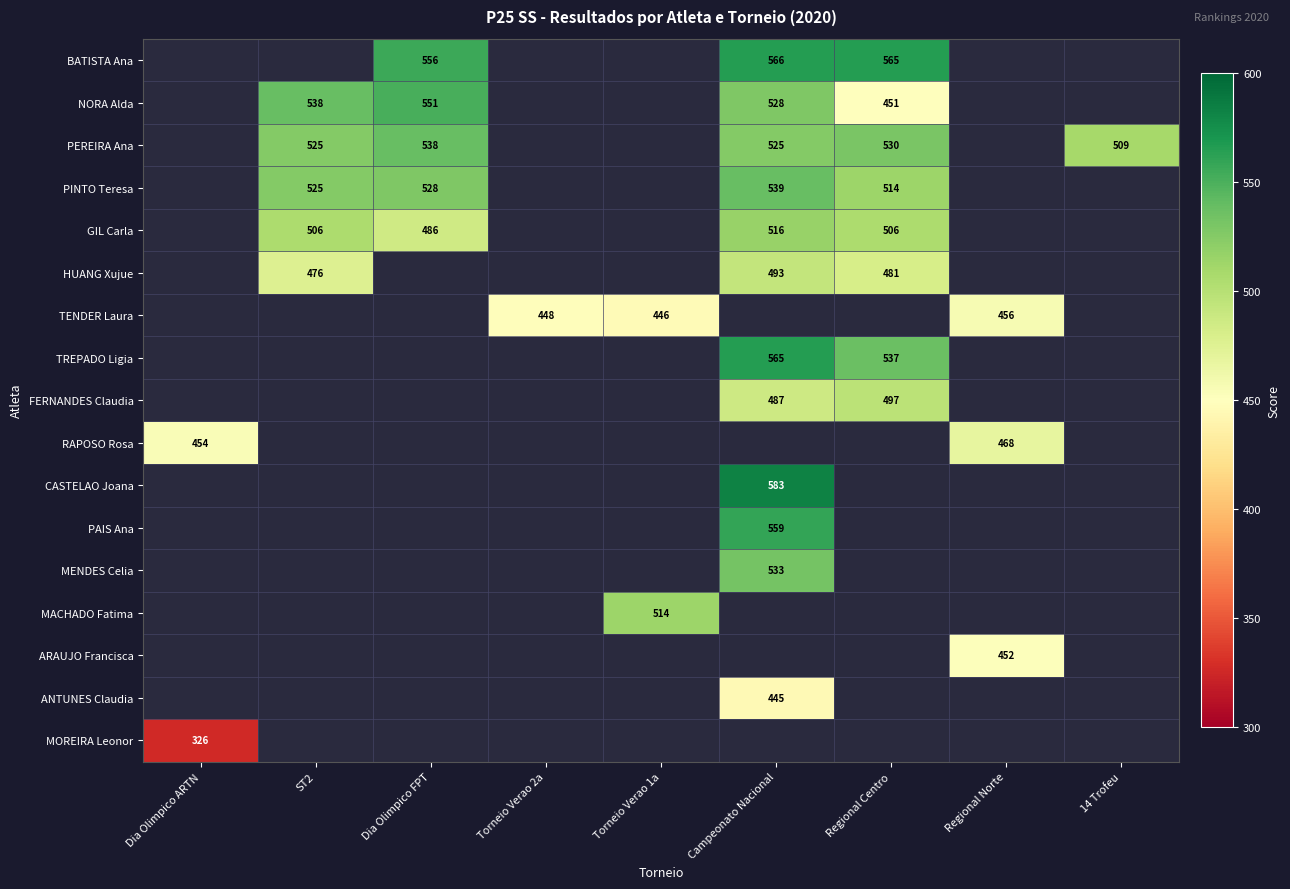

The HUANG Xujue series shows 481 at Regional Centro. True or false?

True